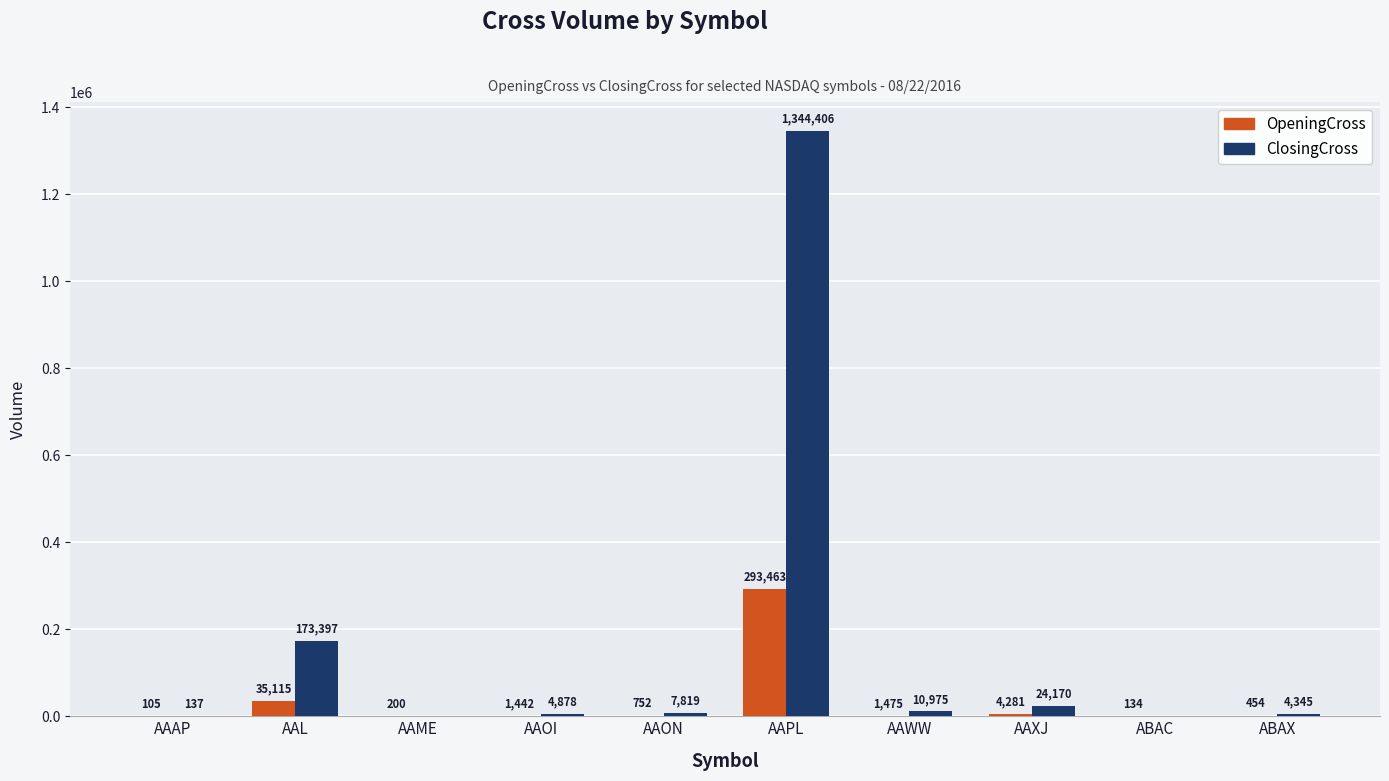

What is the sum of all ClosingCross values?

1570127